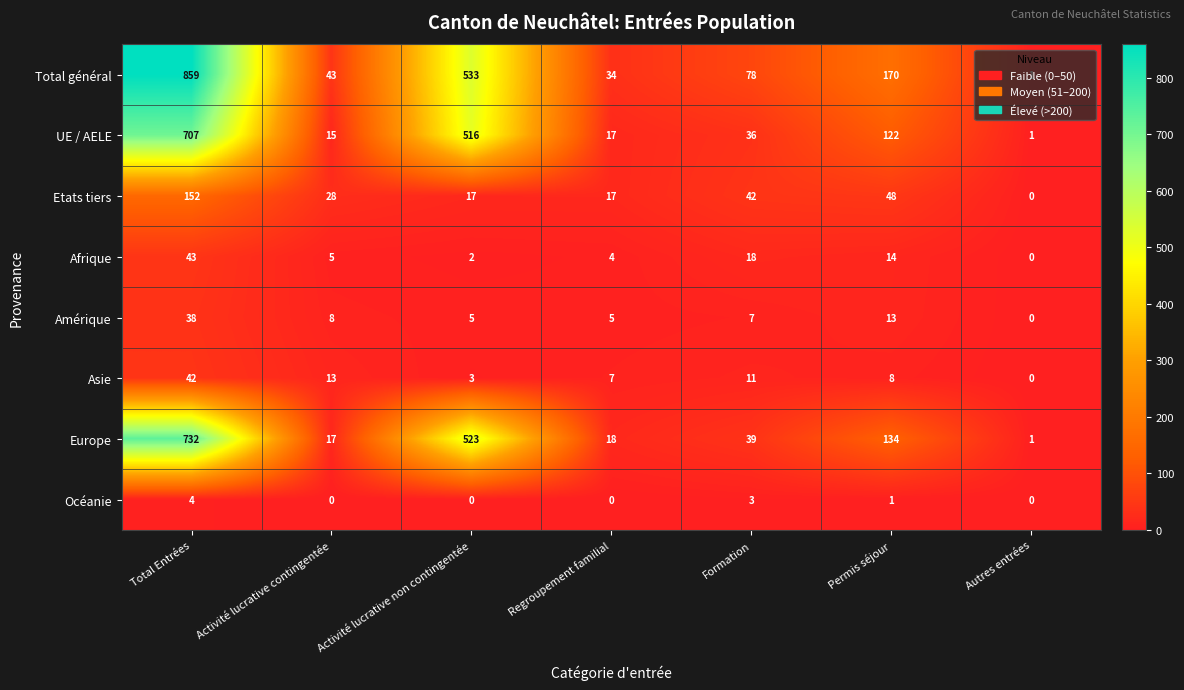

What is the sum of the UE / AELE values at Total Entrées and Activité lucrative contingentée?

722